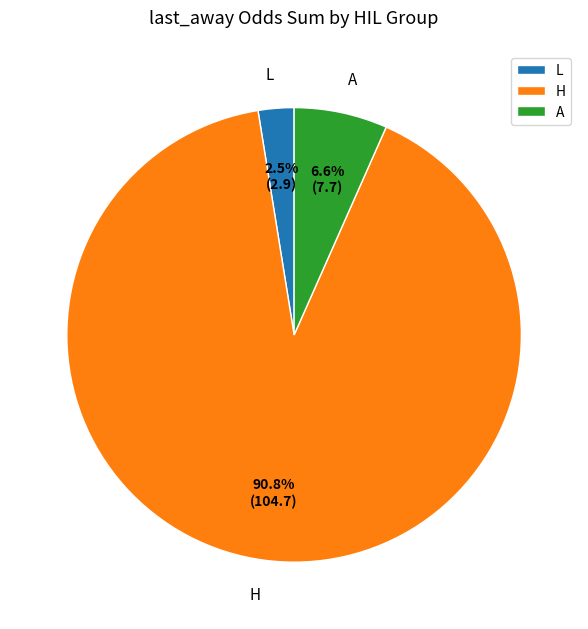

To the nearest percent, what is the average slice percentage?

33%